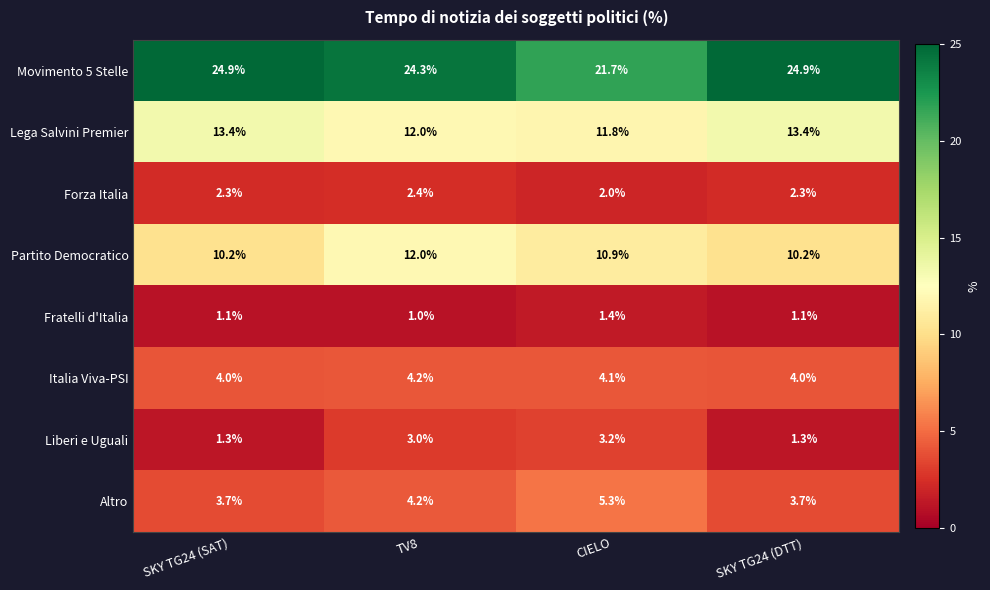

What is the difference between the highest and lowest values at SKY TG24 (DTT)?

23.8